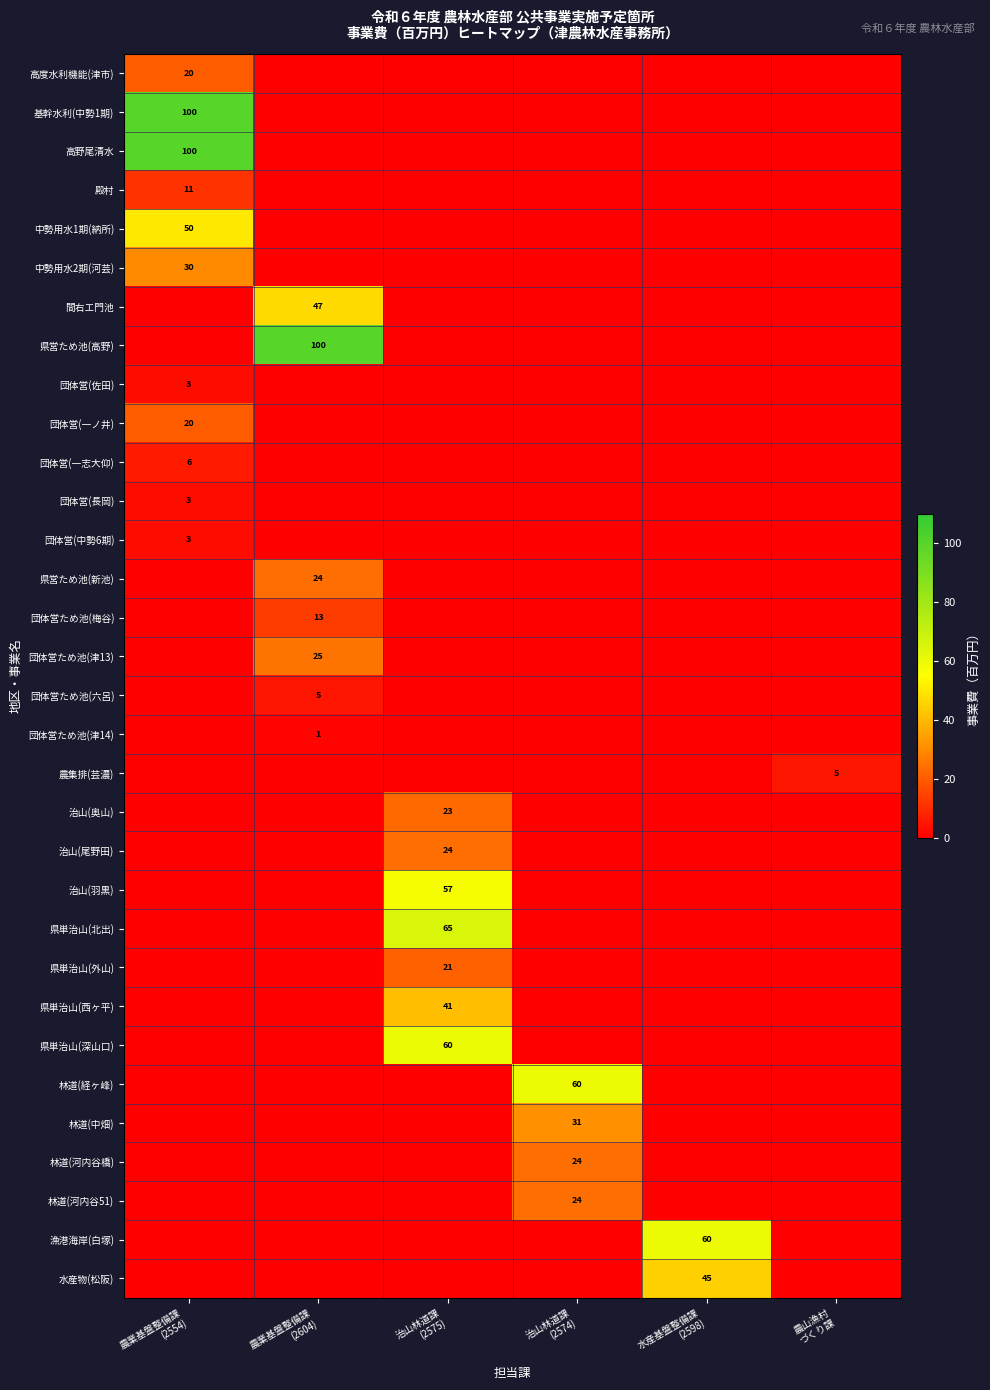

What is the spread (max minus min) of values at 治山林道課
(2575)?

65